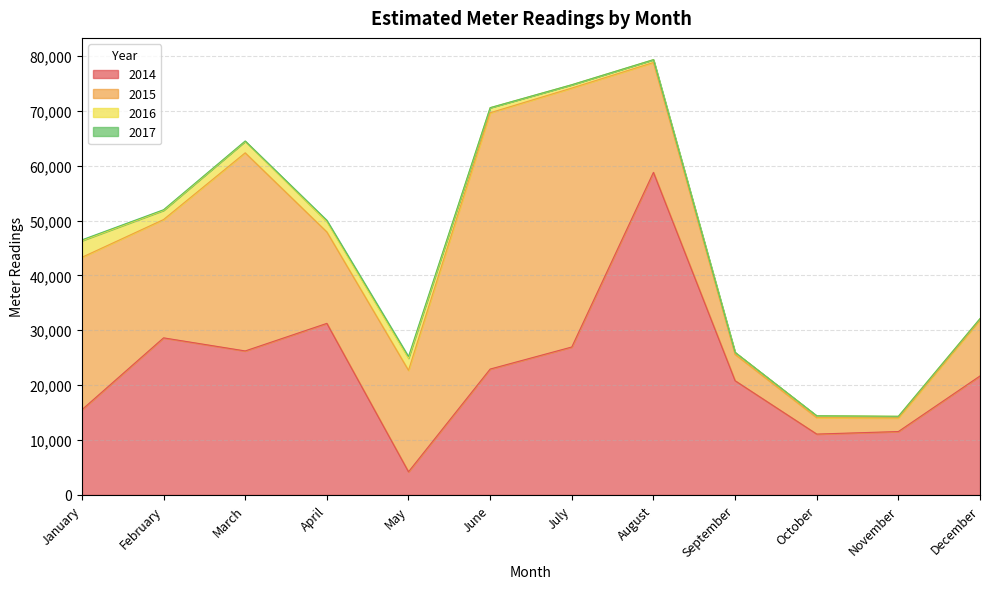

What is the average value of the 2014 series?

23304